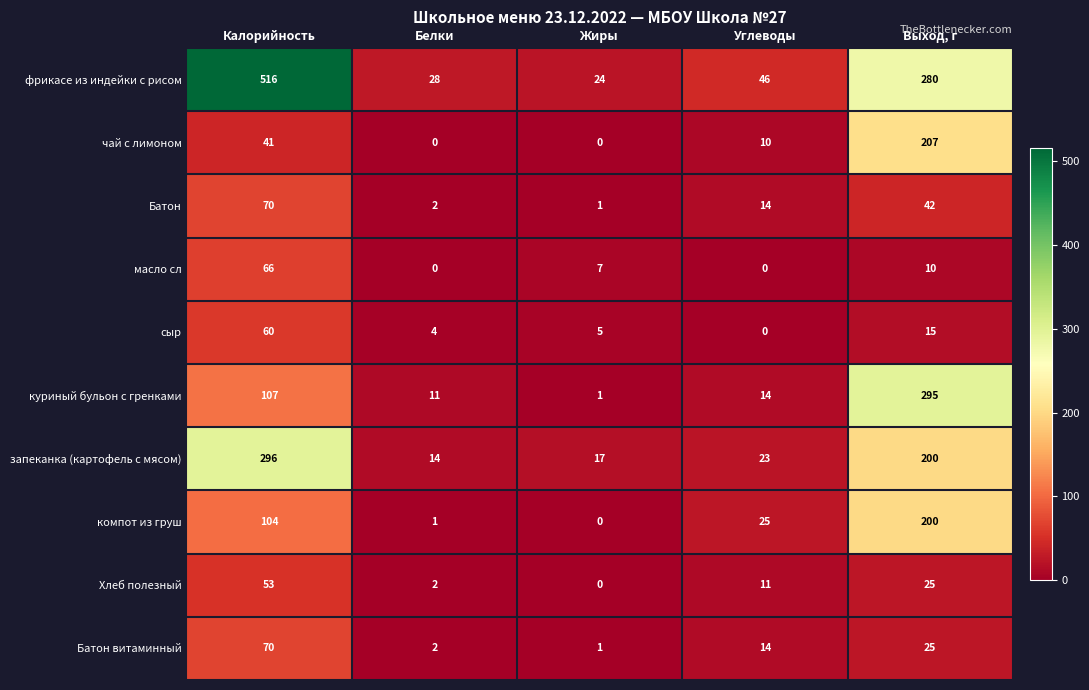

At how many categories does at least one series exceed 184?

2